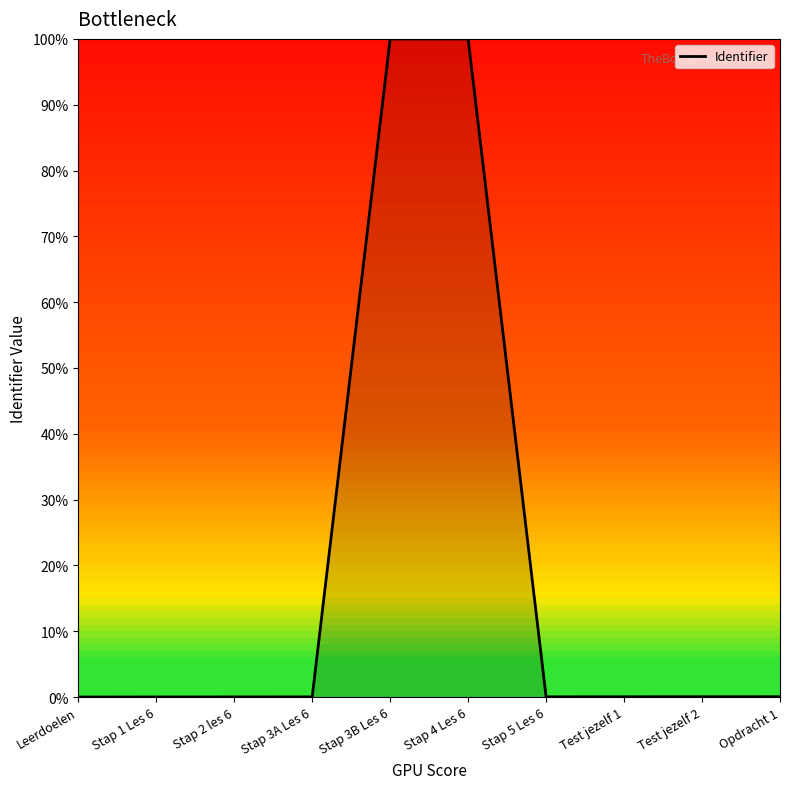

The chart shows a value of 0.0 at Test jezelf 2. True or false?

True